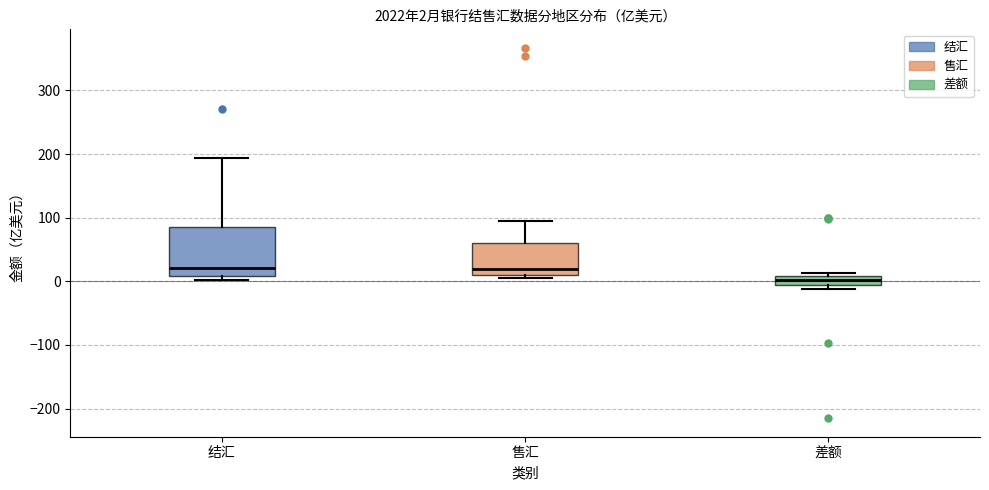

Which box is the tallest, from its lower edge to its upper edge?

结汇